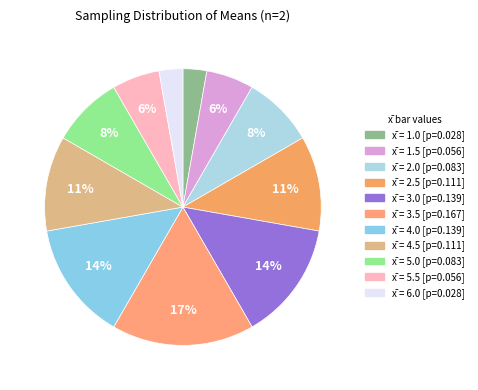

How many segments does this pie chart have?

11